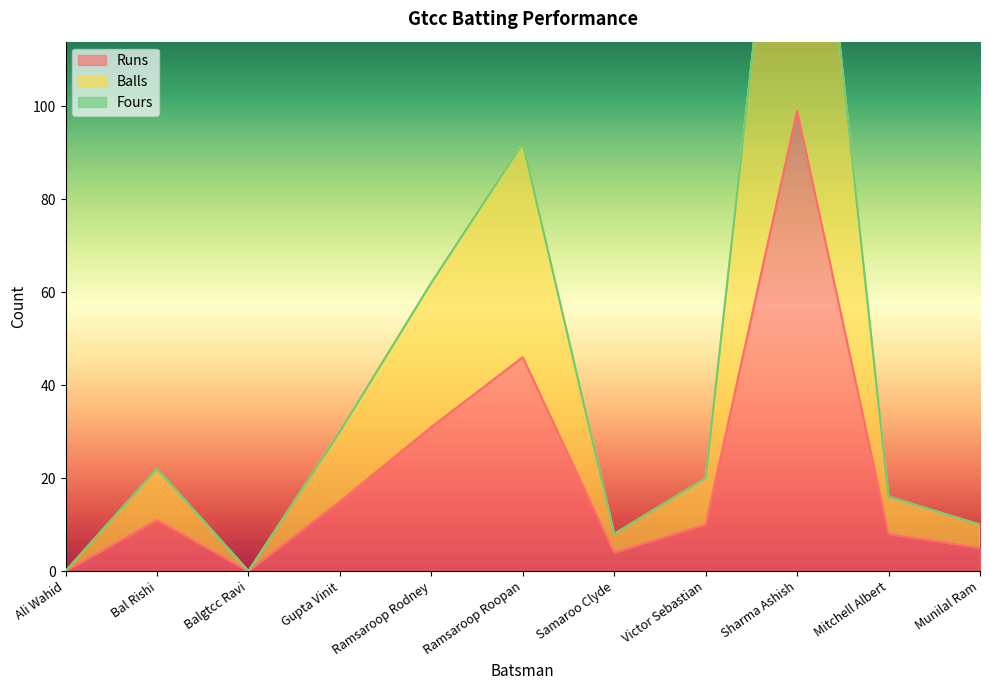

List the labels in order of Runs value, smallest first.

Ali Wahid, Balgtcc Ravi, Samaroo Clyde, Munilal Ram, Mitchell Albert, Victor Sebastian, Bal Rishi, Gupta Vinit, Ramsaroop Rodney, Ramsaroop Roopan, Sharma Ashish